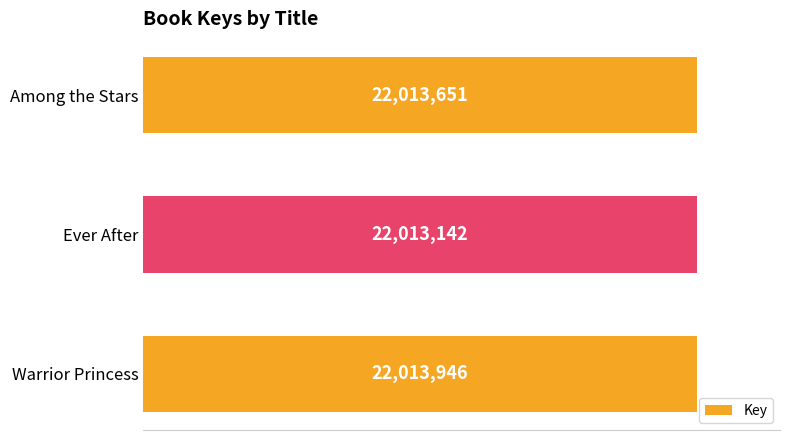

Are the bars horizontal?

Yes